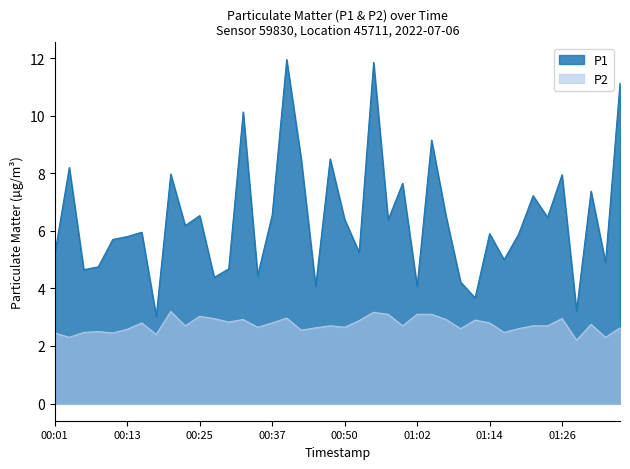

Reading right to left, extract all data points from this chart.

P1: 11.1	4.9	7.4	3.2	8.0	6.5	7.2	5.9	5.0	5.9	3.7	4.2	6.5	9.2	4.1	7.7	6.4	11.8	5.2	6.4	8.5	4.1	8.5	11.9	6.5	4.5	10.1	4.7	4.4	6.5	6.2	8.0	3.0	6.0	5.8	5.7	4.8	4.7	8.2	5.2
P2: 2.6	2.3	2.8	2.2	3.0	2.7	2.7	2.6	2.5	2.8	2.9	2.6	2.9	3.1	3.1	2.7	3.1	3.2	2.9	2.6	2.7	2.6	2.5	3.0	2.8	2.6	2.9	2.8	3.0	3.0	2.7	3.2	2.4	2.8	2.6	2.5	2.5	2.5	2.3	2.5